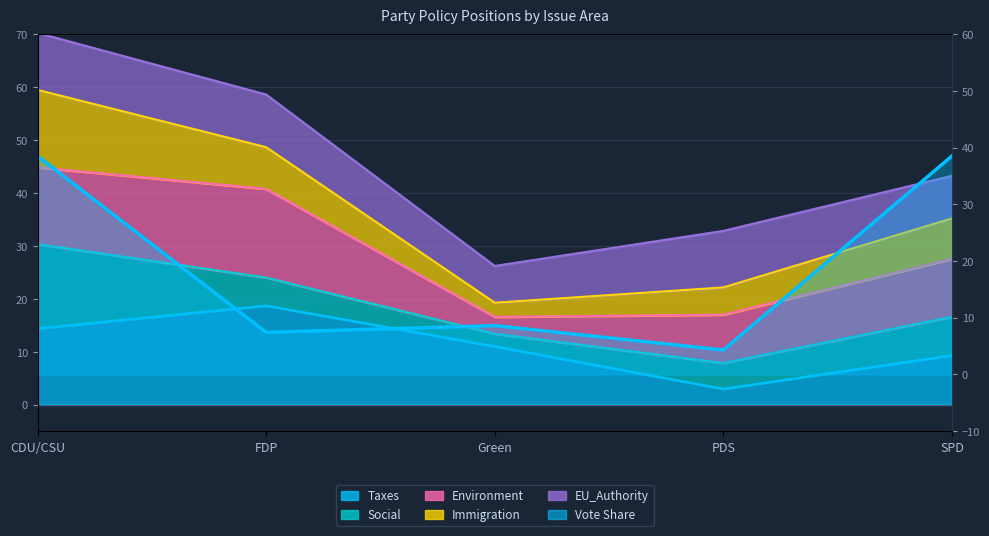

What is the label of the 4th point from the right?

FDP